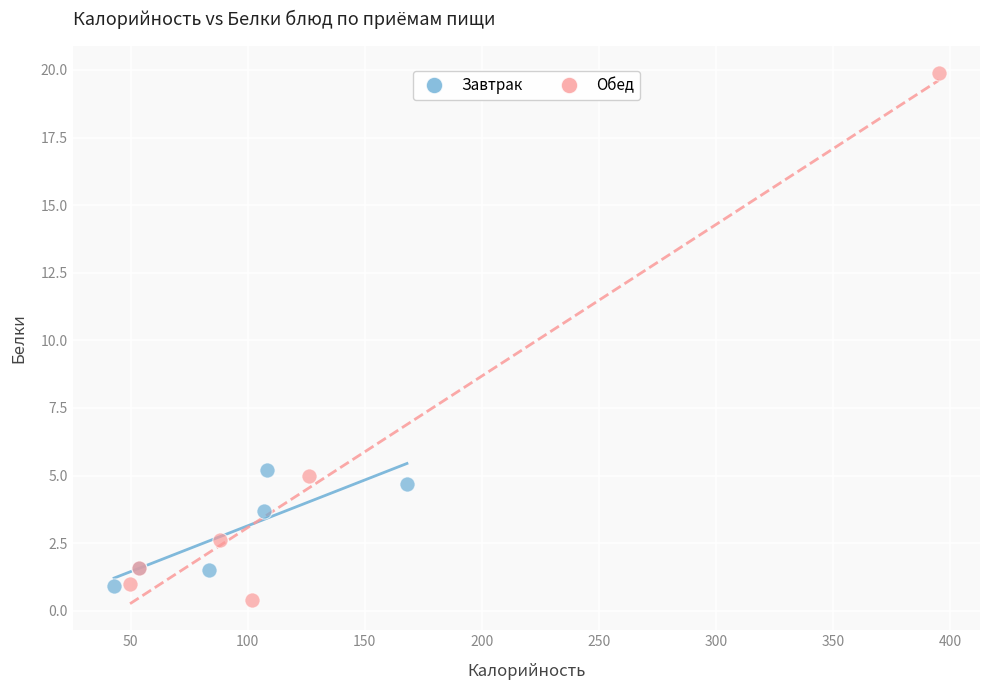

Which series has the widest spread of Y values?

Обед